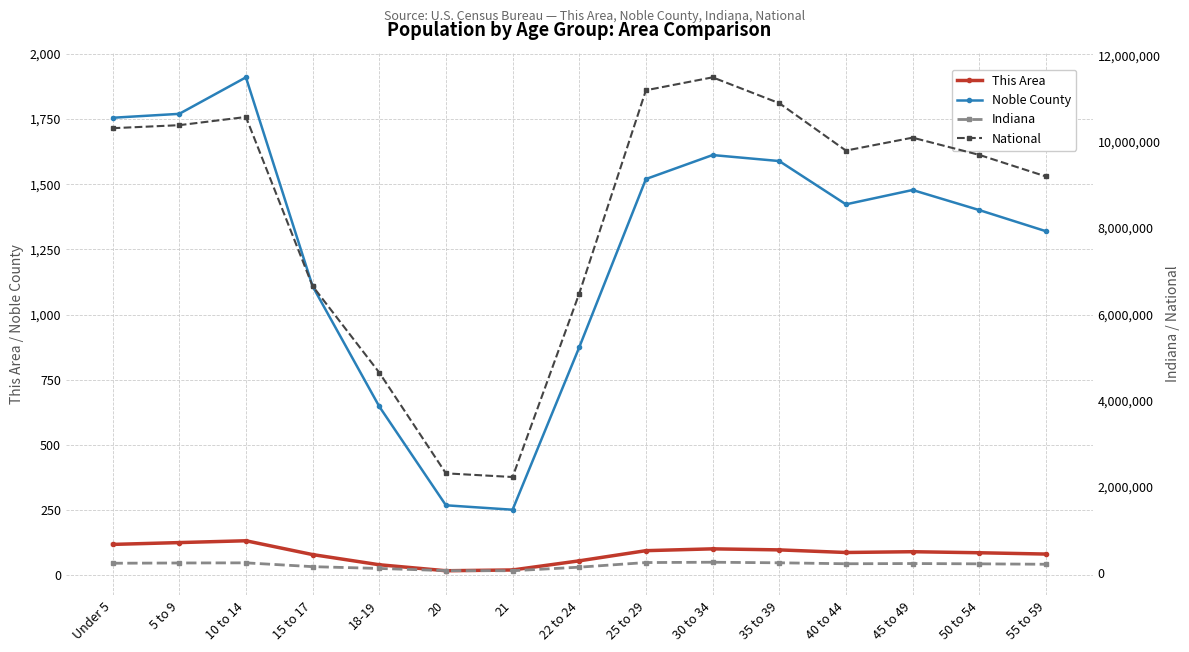

Is the value of National at 40 to 44 greater than the value of Indiana at 21?

Yes